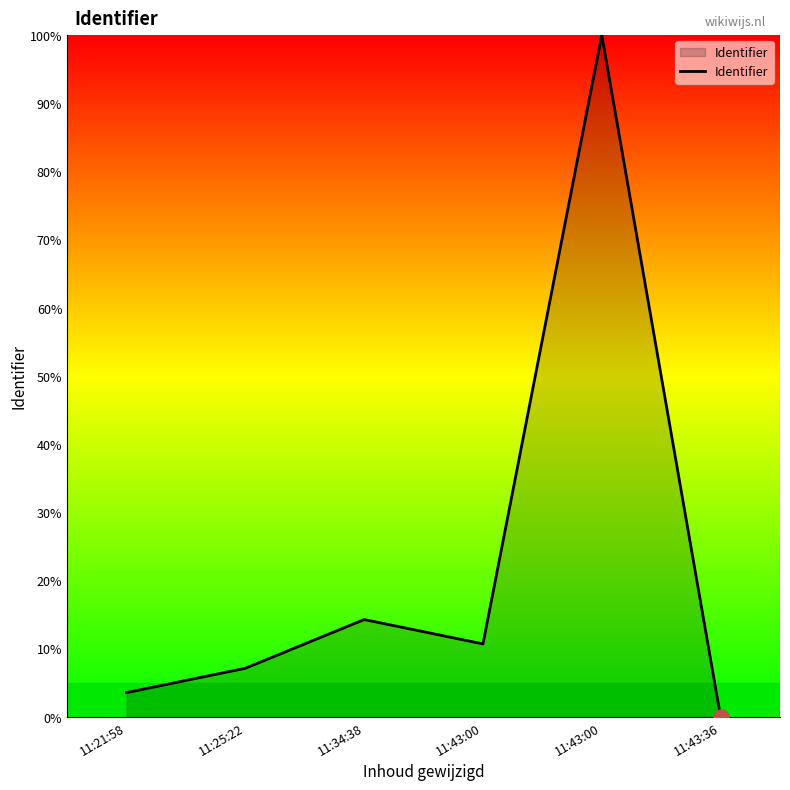

Between 11:34:38 and 11:43:00, which is larger?

11:43:00